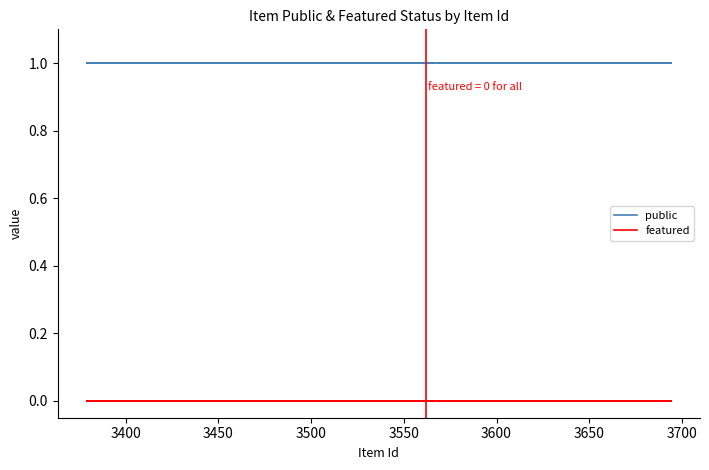

Reading left to right, list all the values displayed in this chart.

public: 1	1	1	1	1	1	1	1	1	1	1	1	1	1	1	1	1	1	1	1
featured: 0	0	0	0	0	0	0	0	0	0	0	0	0	0	0	0	0	0	0	0